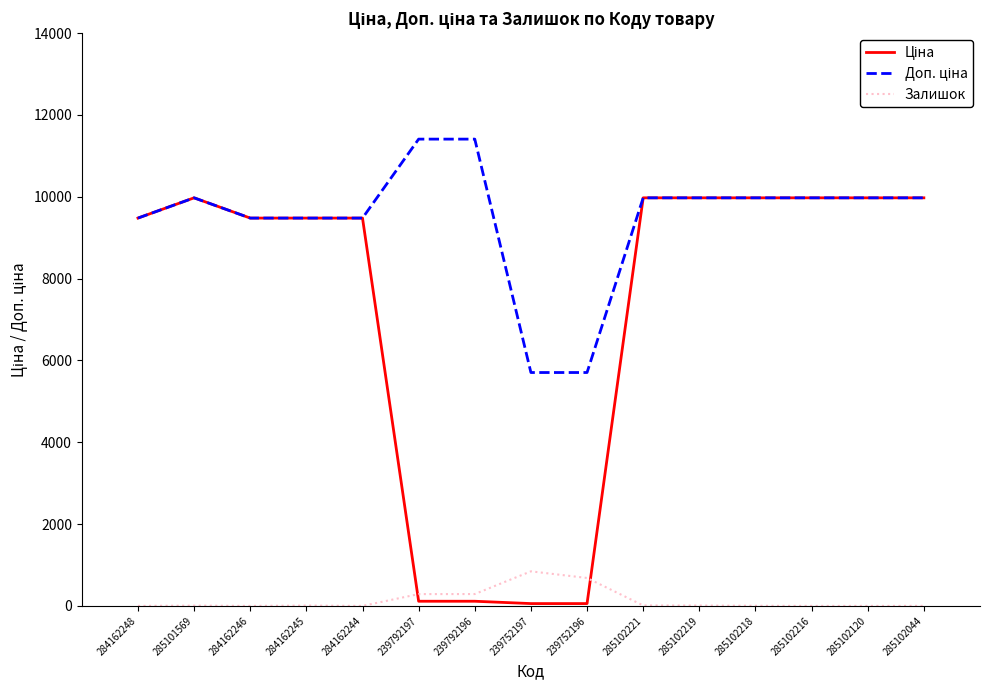

True or false: Залишок has more than 0 points higher than both neighbors.

True